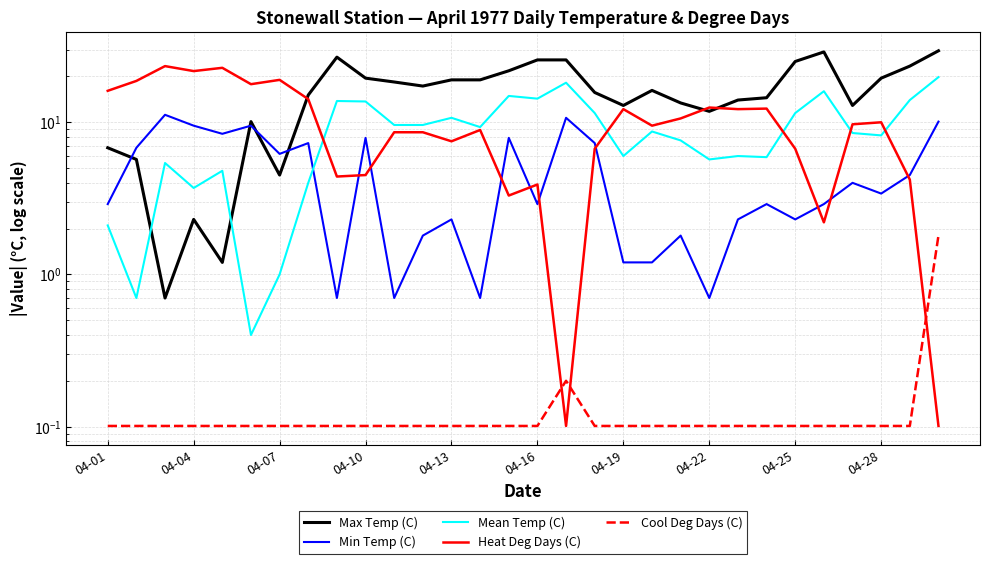

How many distinct data groups are displayed?

5